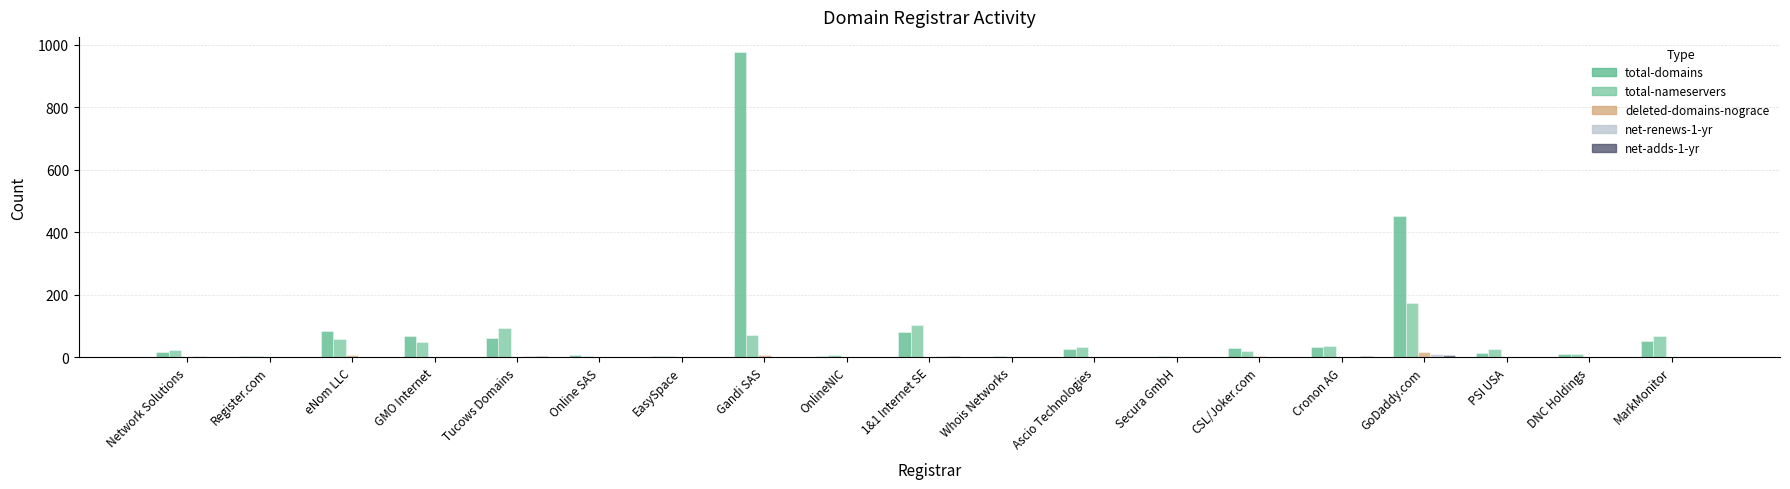

What is the sum of all total-nameservers values?

784